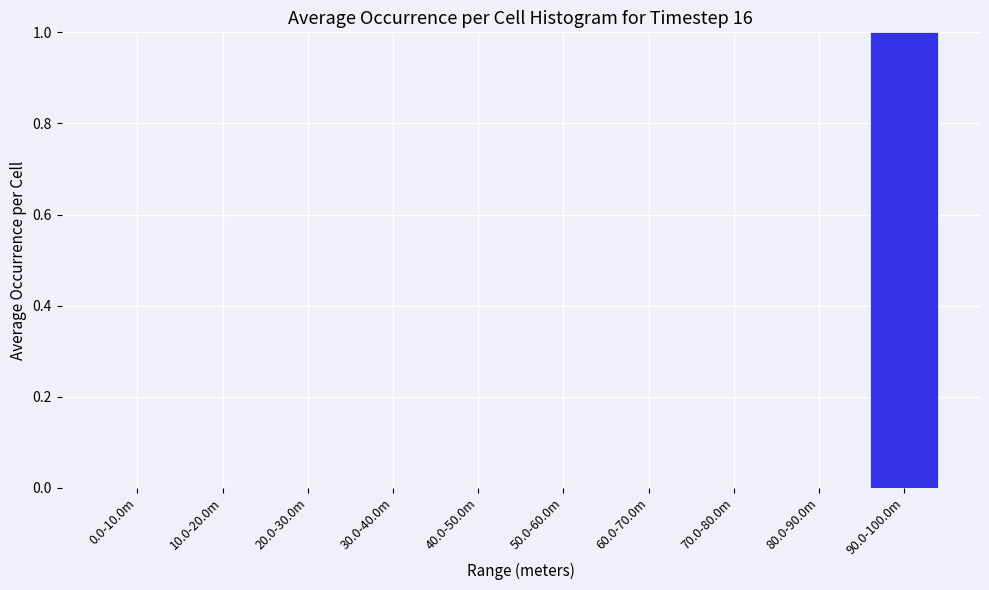

Reading right to left, transcribe all the data shown in this chart.

90.0-100.0m=1	80.0-90.0m=0	70.0-80.0m=0	60.0-70.0m=0	50.0-60.0m=0	40.0-50.0m=0	30.0-40.0m=0	20.0-30.0m=0	10.0-20.0m=0	0.0-10.0m=0